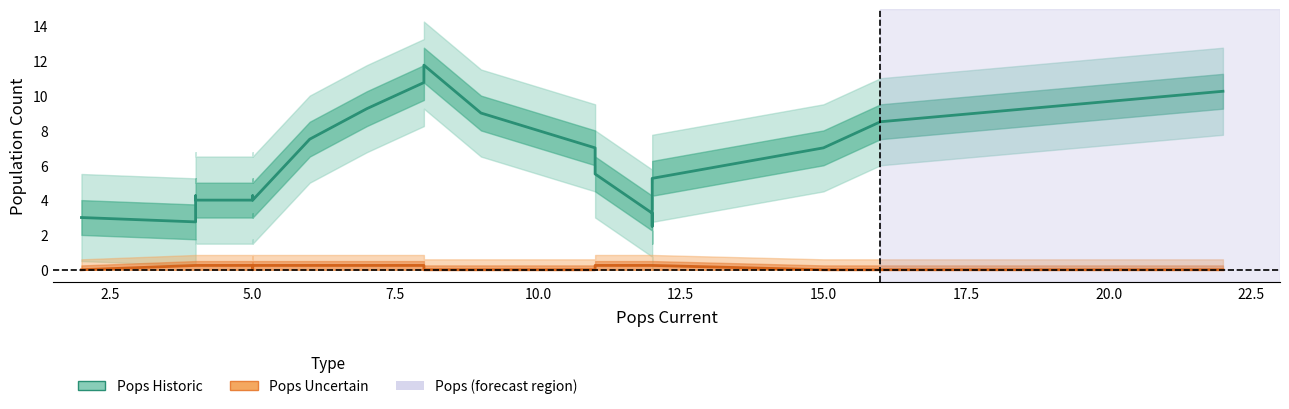

List the series in order of their overall mean, lowest first.

Pops Uncertain, Pops Historic